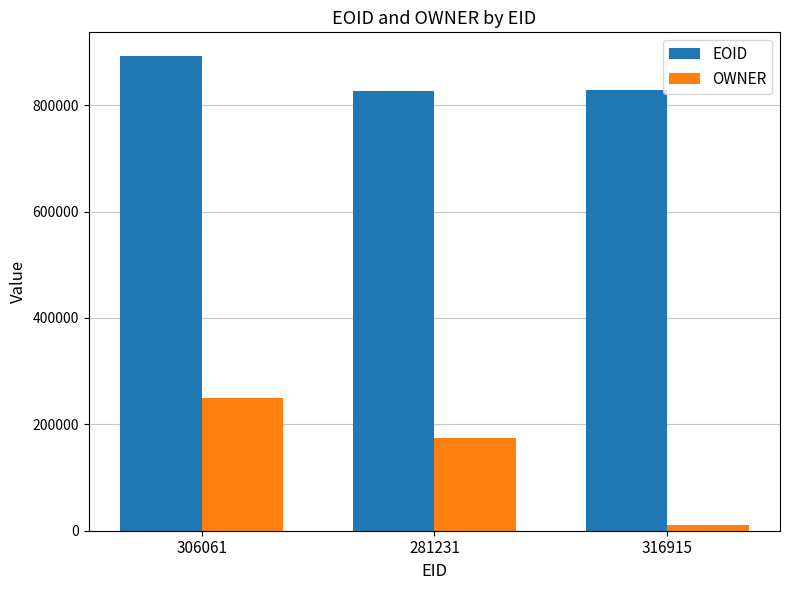

Are the bars horizontal?

No